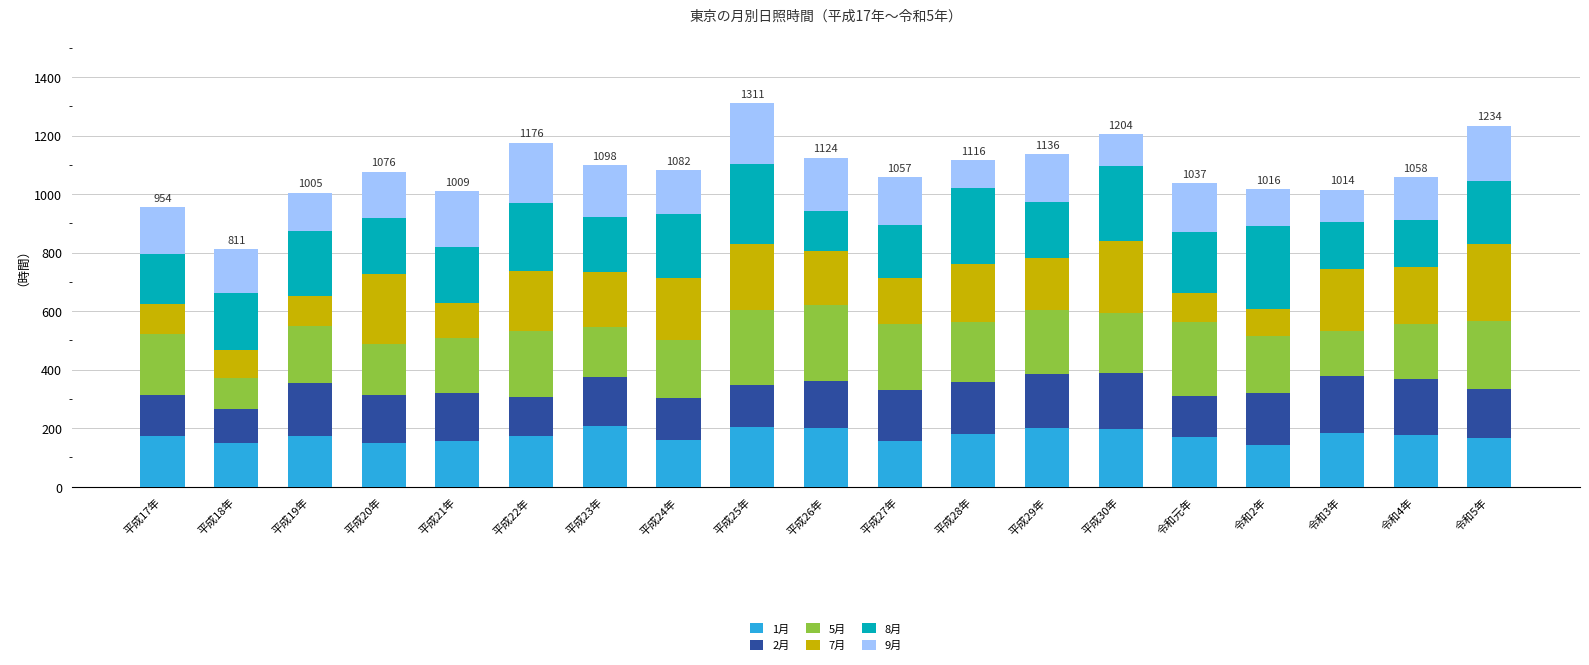

What is the difference between the maximum and minimum values in the 1月 series?

64.3